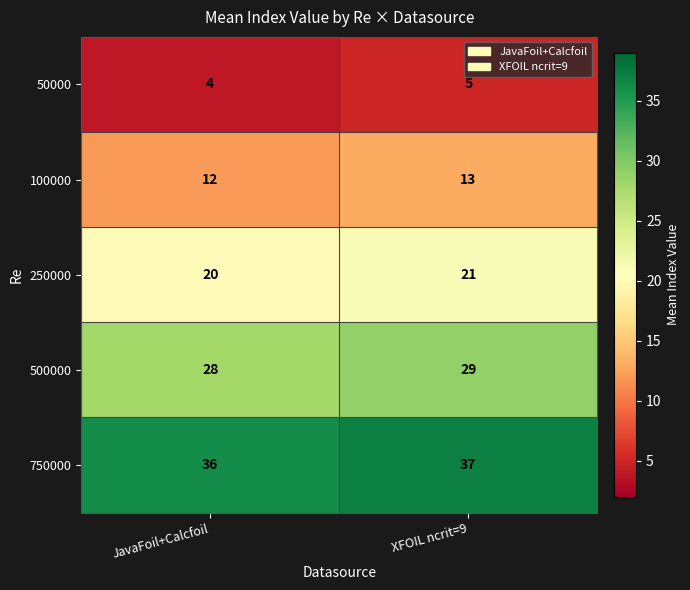

What is the maximum value for 100000?

13